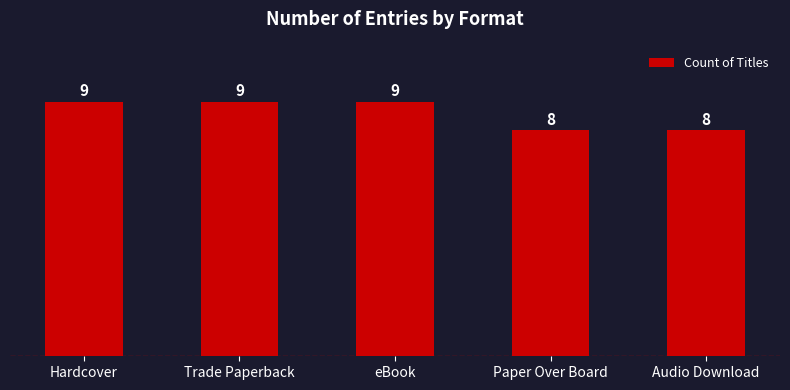

The value at Paper Over Board is 8. True or false?

True